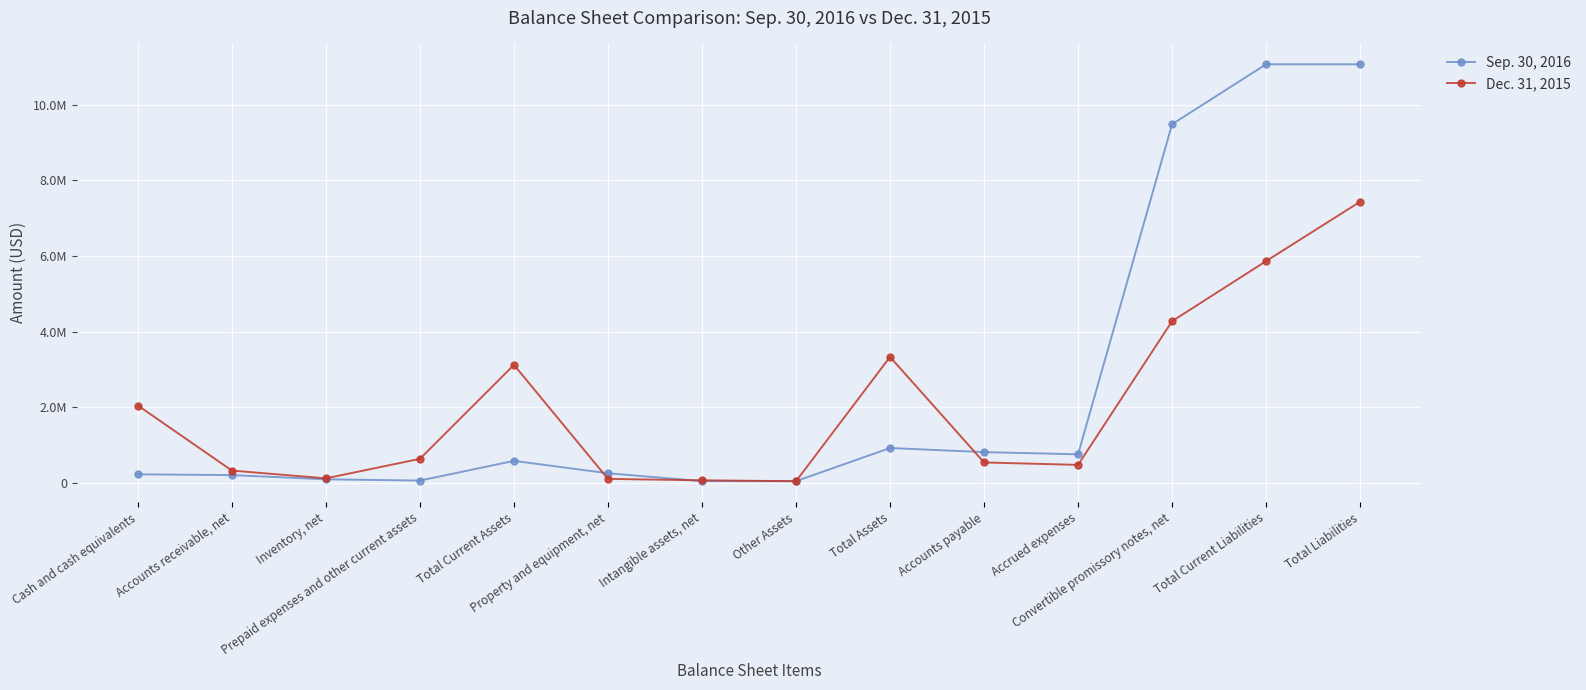

Where do Dec. 31, 2015 and Sep. 30, 2016 first cross each other?

Total Current Assets and Property and equipment, net